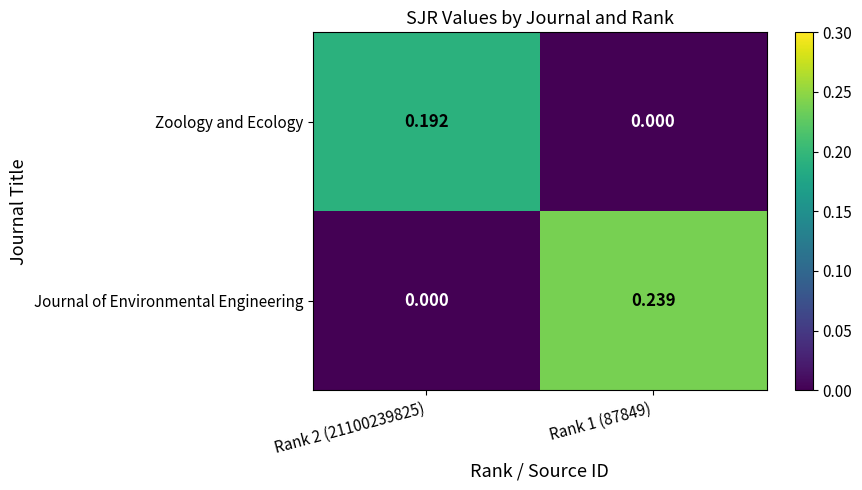

How many data points does each series have?

2